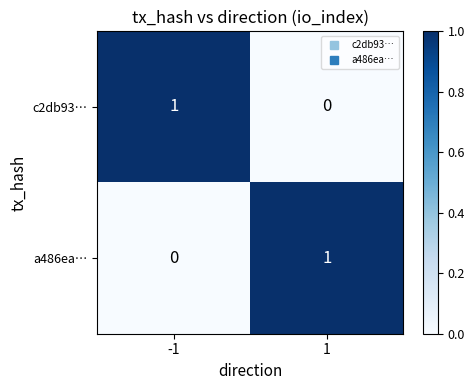

Rank the categories by c2db93… value from lowest to highest.

1, -1